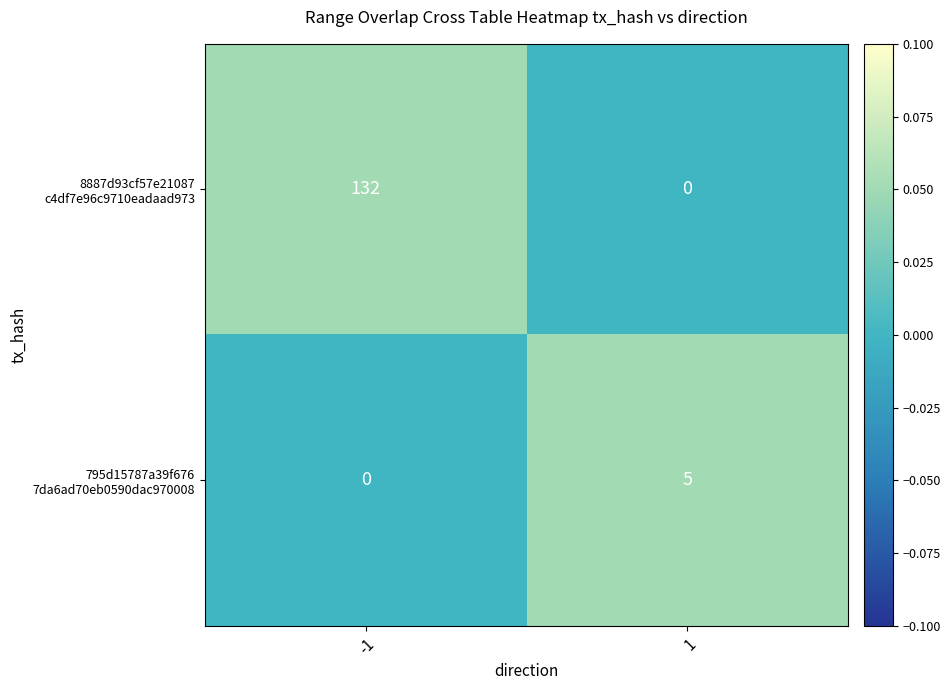

What is the total value across all series at 1?

5